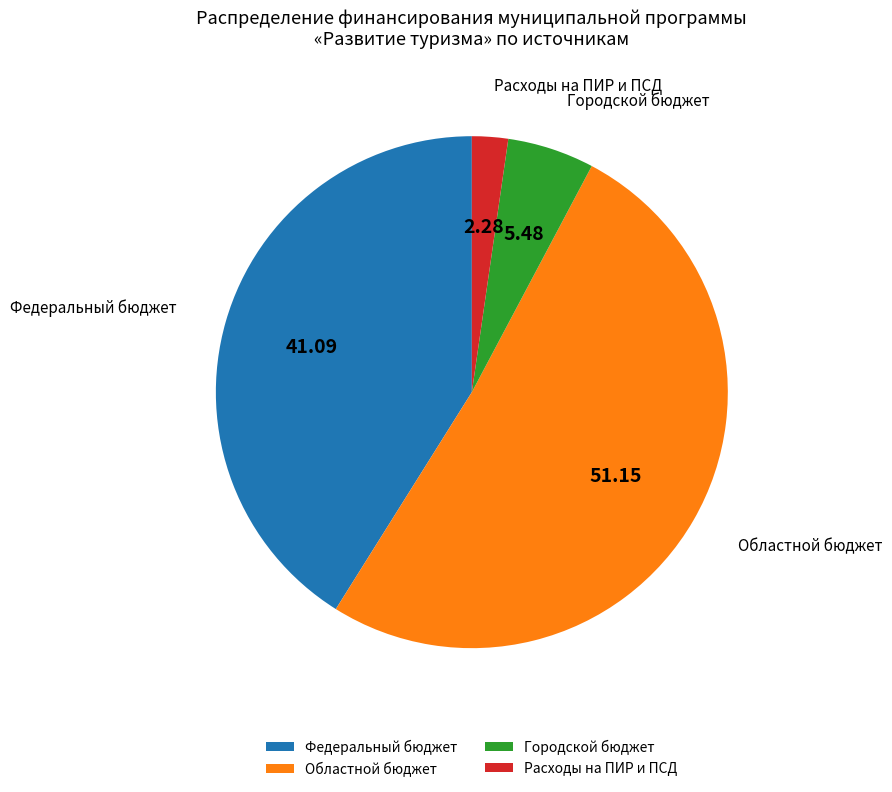

Is the sum of Областной бюджет and Городской бюджет greater than half?

Yes